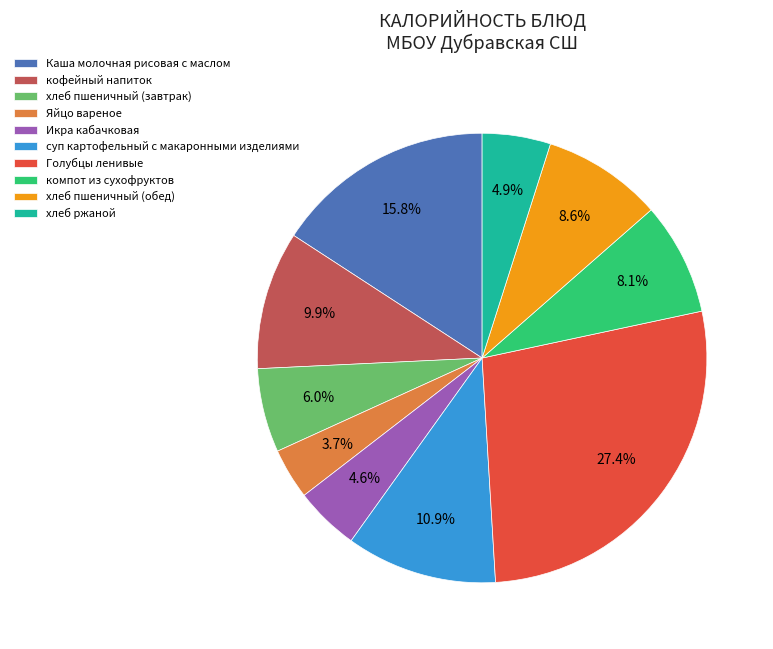

To the nearest percent, what portion does Икра кабачковая represent?

5%